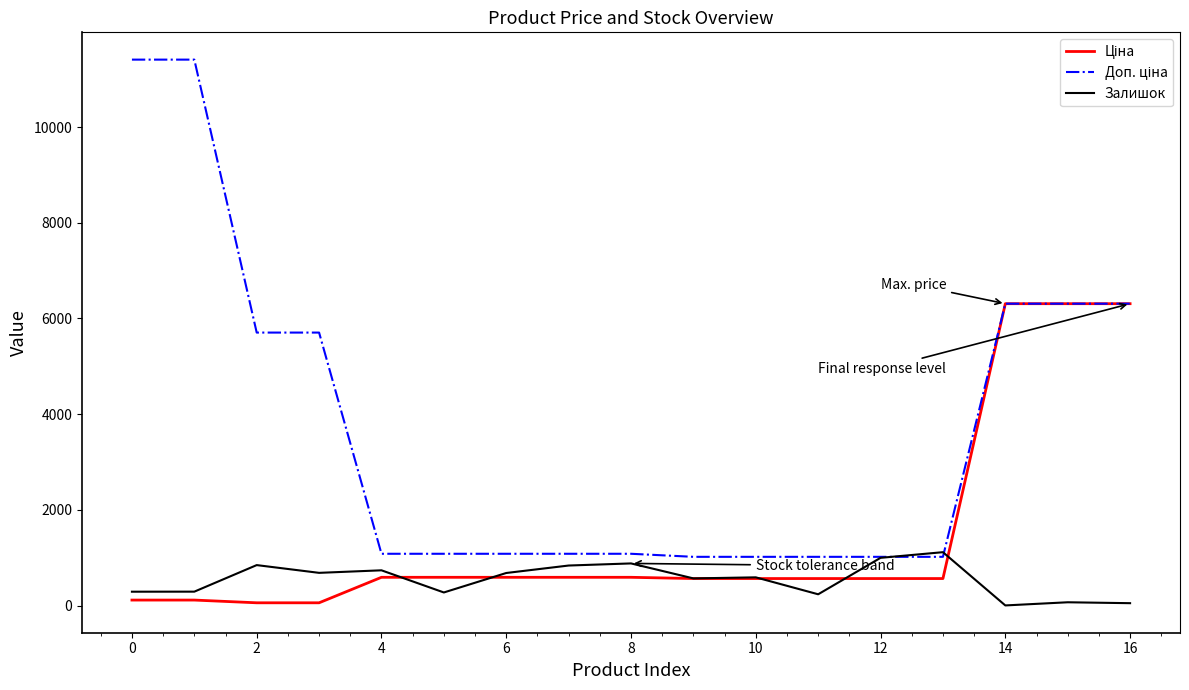

What is the maximum value shown in the chart?

11410.0